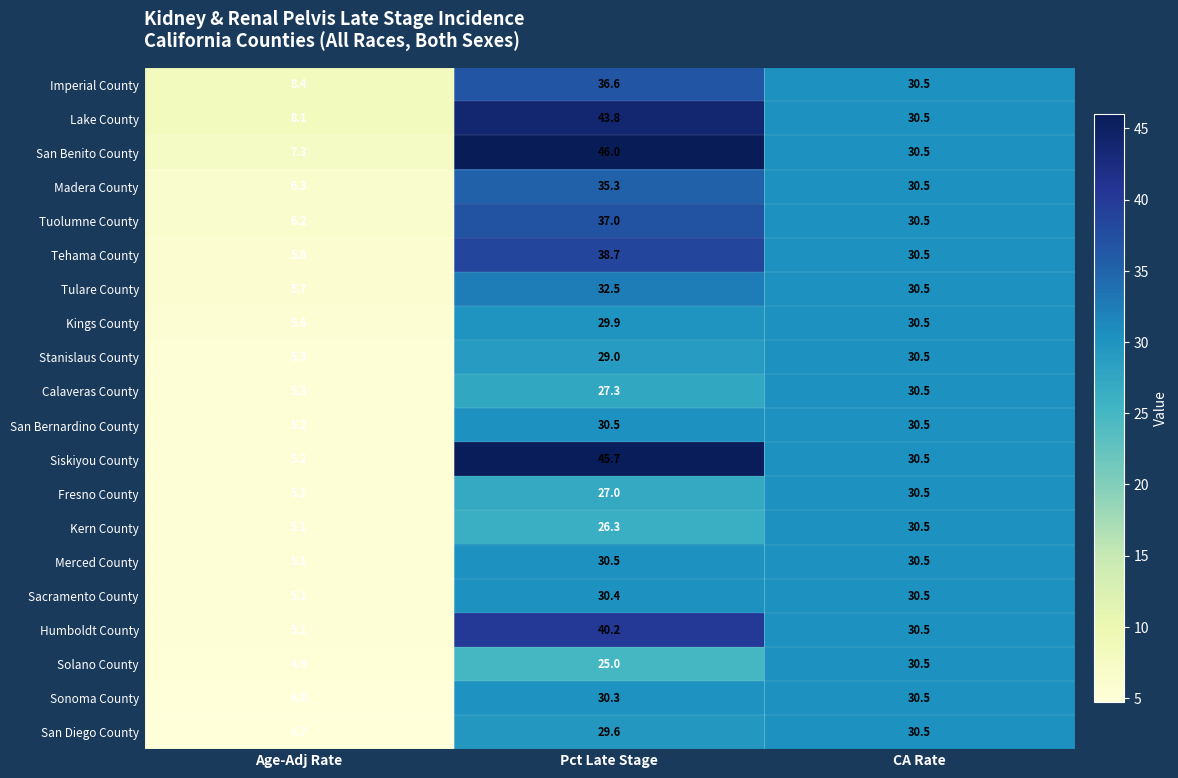

What is the total value across all series at CA Rate?

610.0